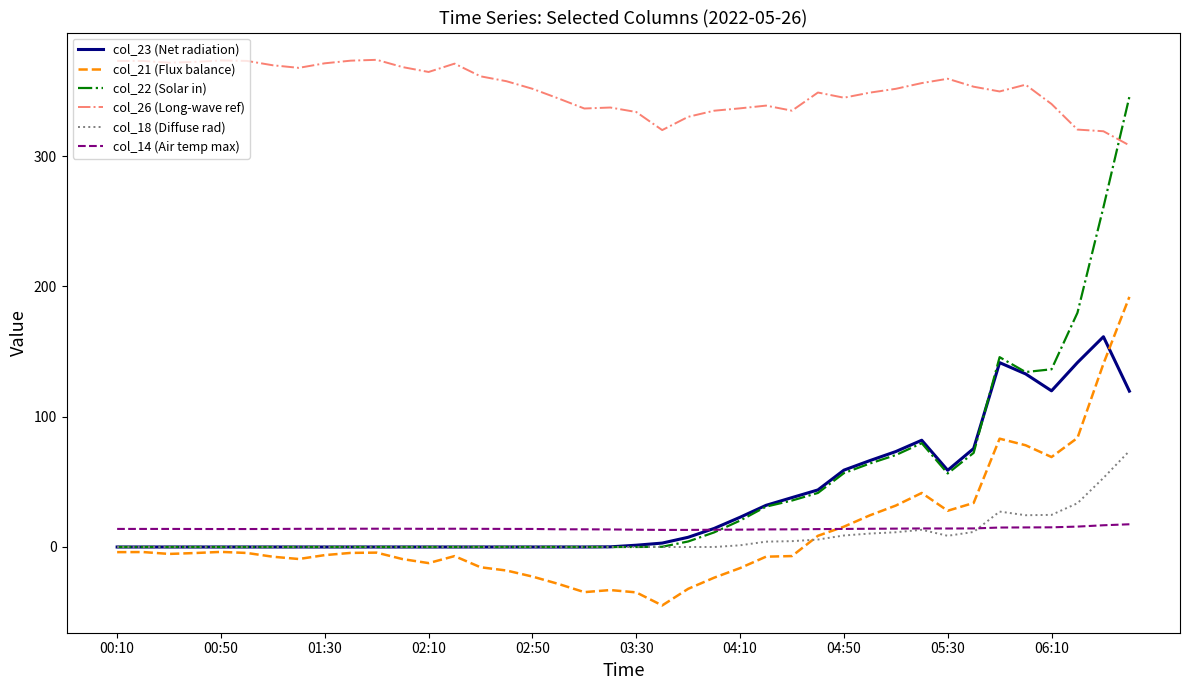

Rank the series by their maximum value, from lowest to highest.

col_14 (Air temp max), col_18 (Diffuse rad), col_23 (Net radiation), col_21 (Flux balance), col_22 (Solar in), col_26 (Long-wave ref)